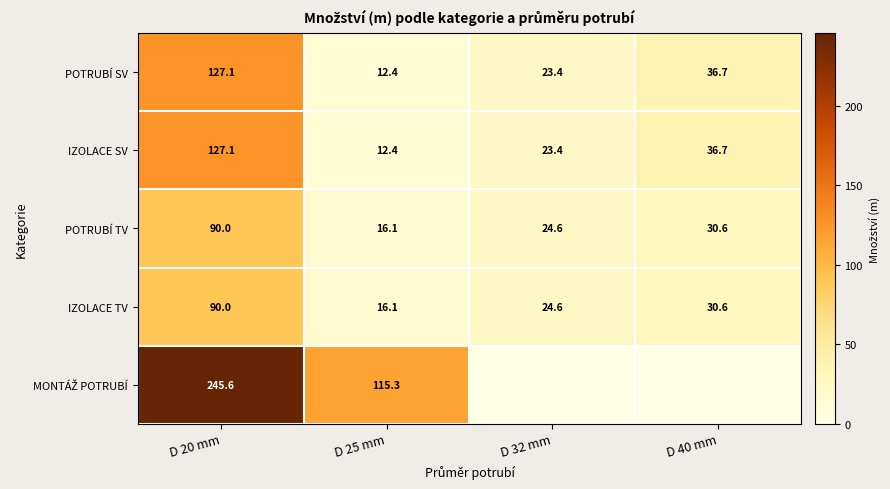

At which label does IZOLACE SV first exceed 36?

D 20 mm